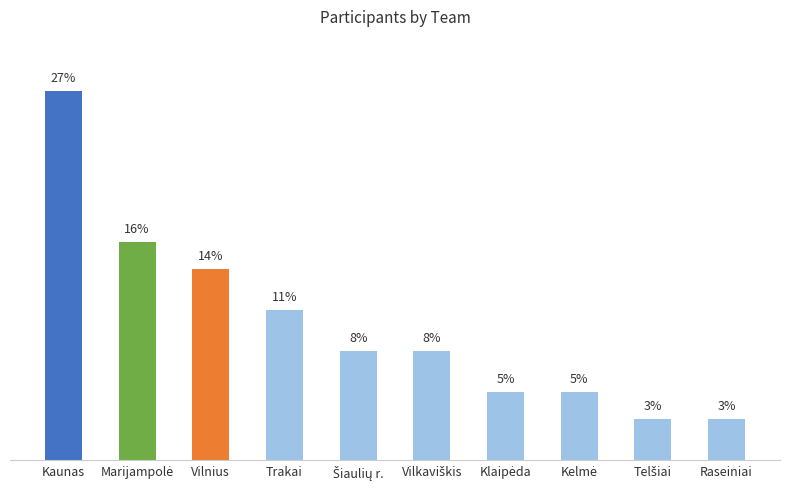

At which category does the chart reach its peak across all series?

Kaunas